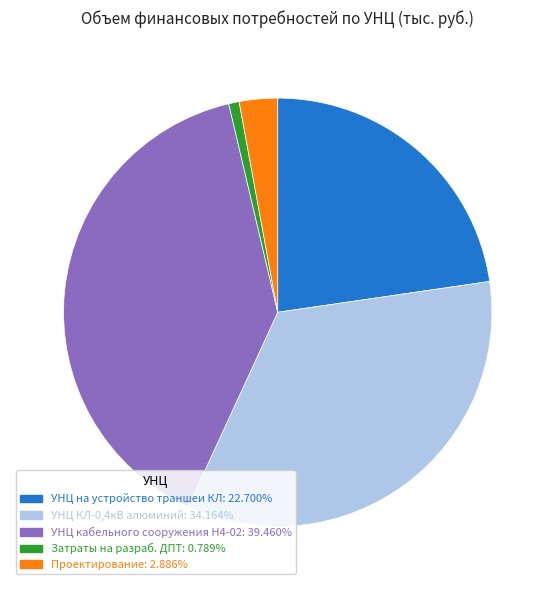

Is there any slice that represents more than half of the pie?

No